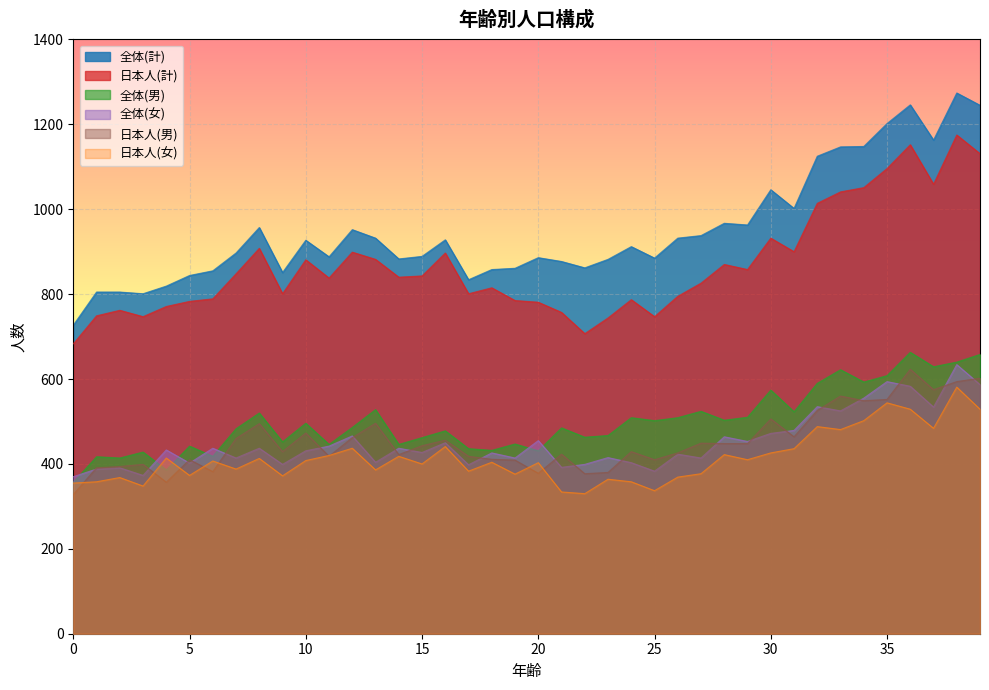

Rank the series at 22 from highest to lowest value.

全体(計), 日本人(計), 全体(男), 全体(女), 日本人(男), 日本人(女)